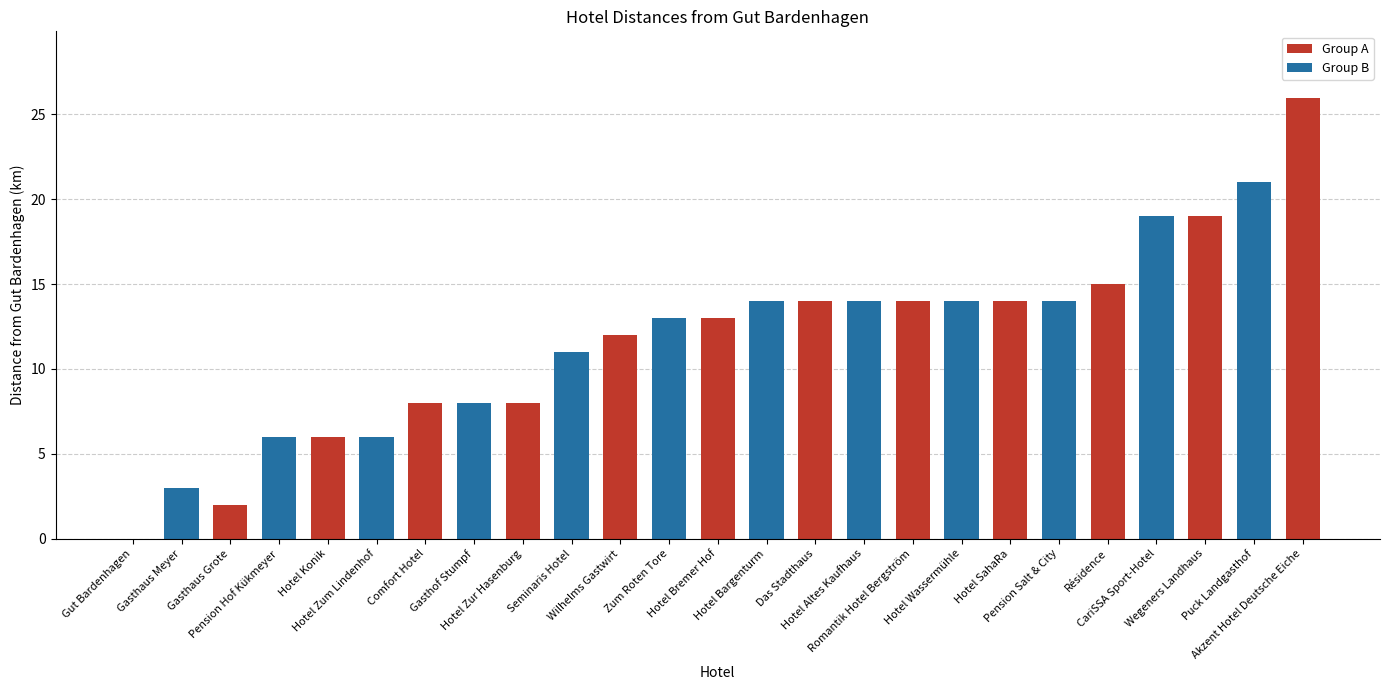

What is the greatest value displayed?

26